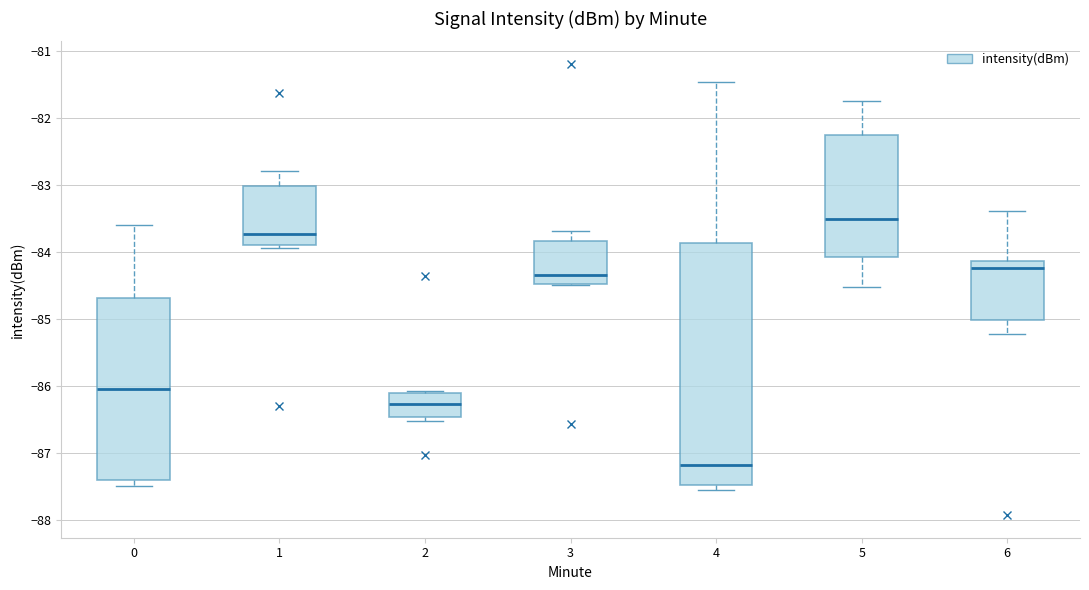

Which box is the tallest, from its lower edge to its upper edge?

4